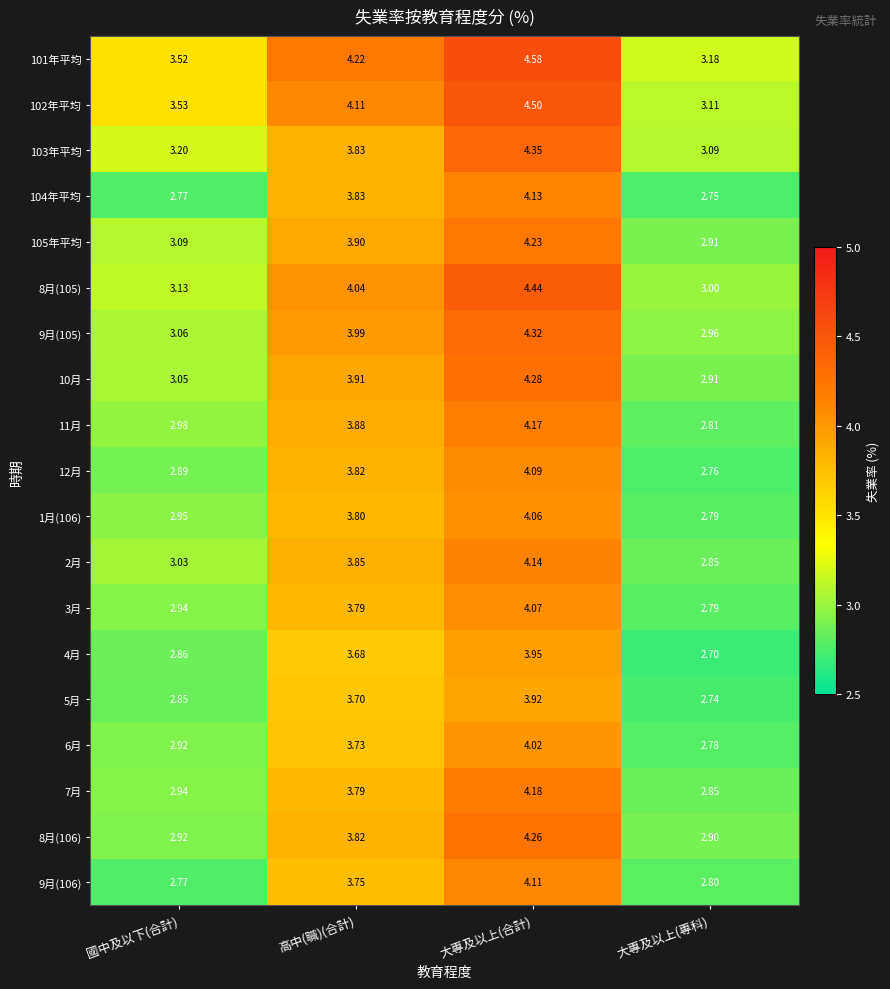

Is the value of 10月 at 大專及以上(合計) greater than the value of 3月 at 高中(職)(合計)?

Yes